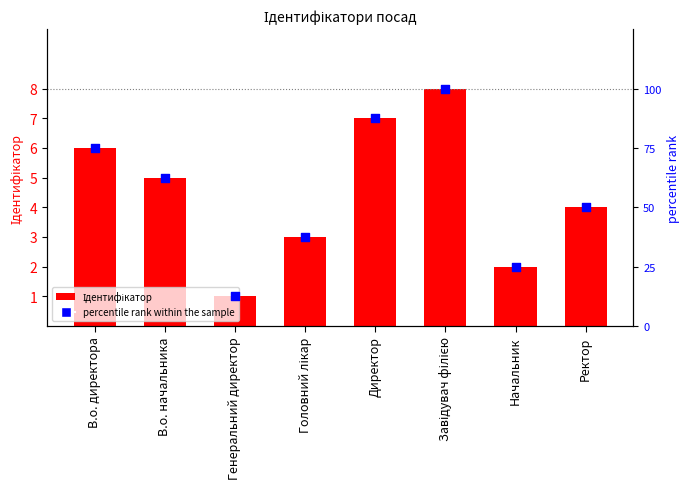

What are all the series names shown in the legend?

Ідентифікатор, percentile rank within the sample